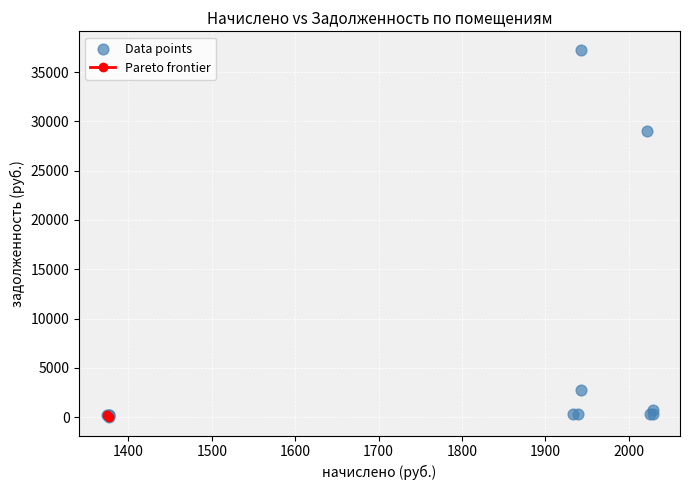

What Y value in the scatter plot is closest to 18634?

28981.2